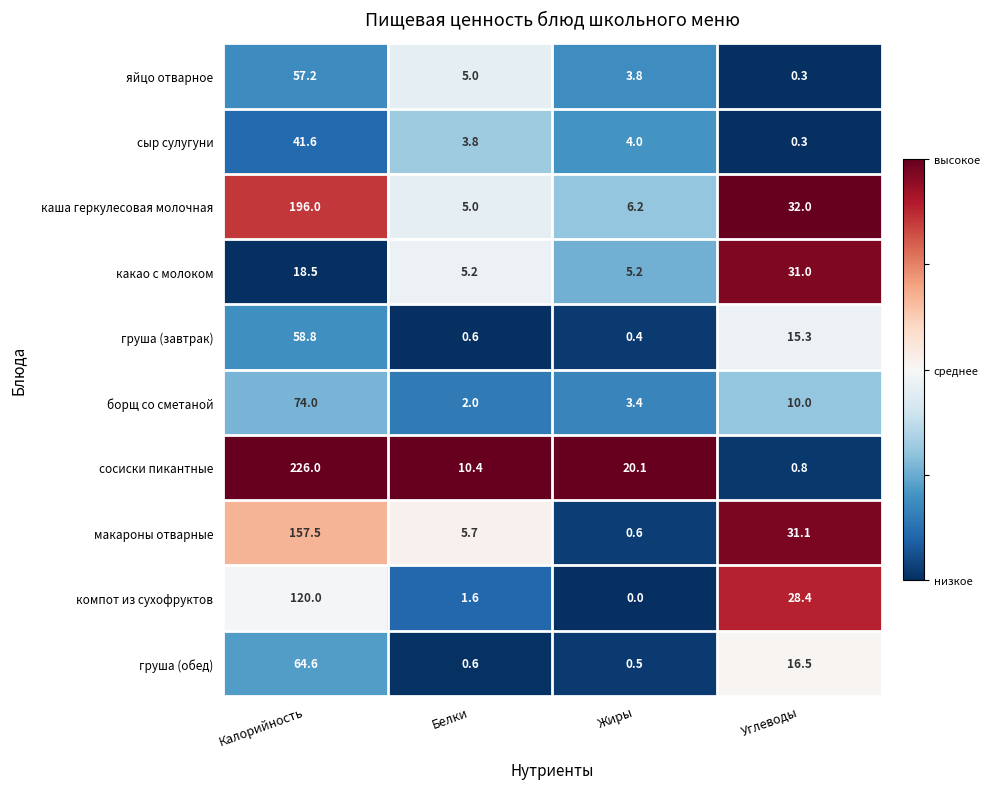

At which category does the chart reach its minimum across all series?

Жиры